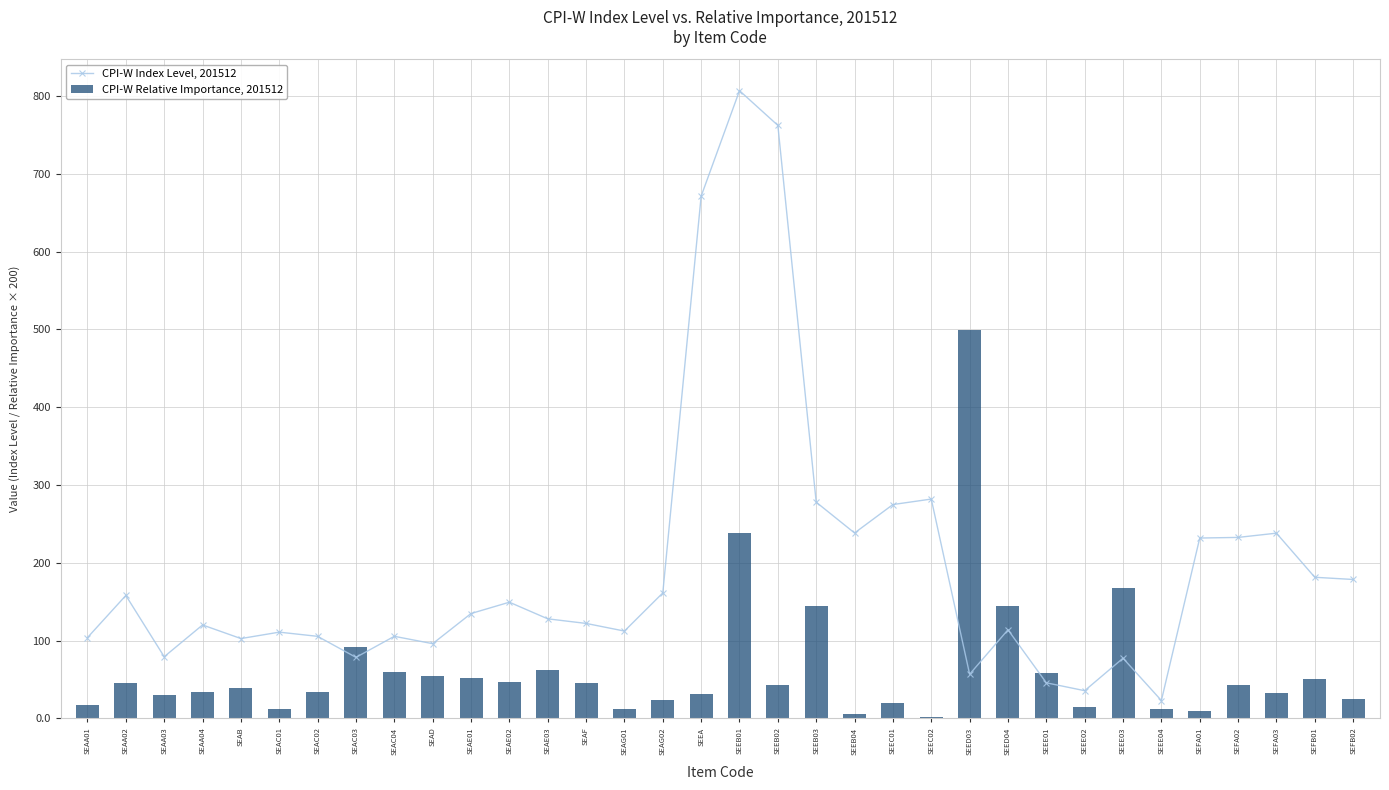

Reading left to right, transcribe all the data shown in this chart.

CPI-W Index Level, 201512: 103.8	158.0	79.2	120.1	102.6	110.8	105.4	78.4	105.5	96.0	134.8	149.3	127.9	122.0	112.2	161.2	671.1	806.8	762.2	277.9	238.3	274.8	281.9	56.7	113.8	45.7	35.6	77.3	22.9	231.8	232.6	238.0	181.4	178.5
CPI-W Relative Importance, 201512: 17.2	45.0	30.4	33.6	39.2	11.6	33.8	92.2	59.6	54.6	52.4	46.2	62.8	45.4	12.6	23.8	31.4	238.8	43.0	143.8	5.2	20.0	1.4	499.8	144.4	58.0	15.0	167.6	12.2	9.8	42.8	32.2	50.6	24.6